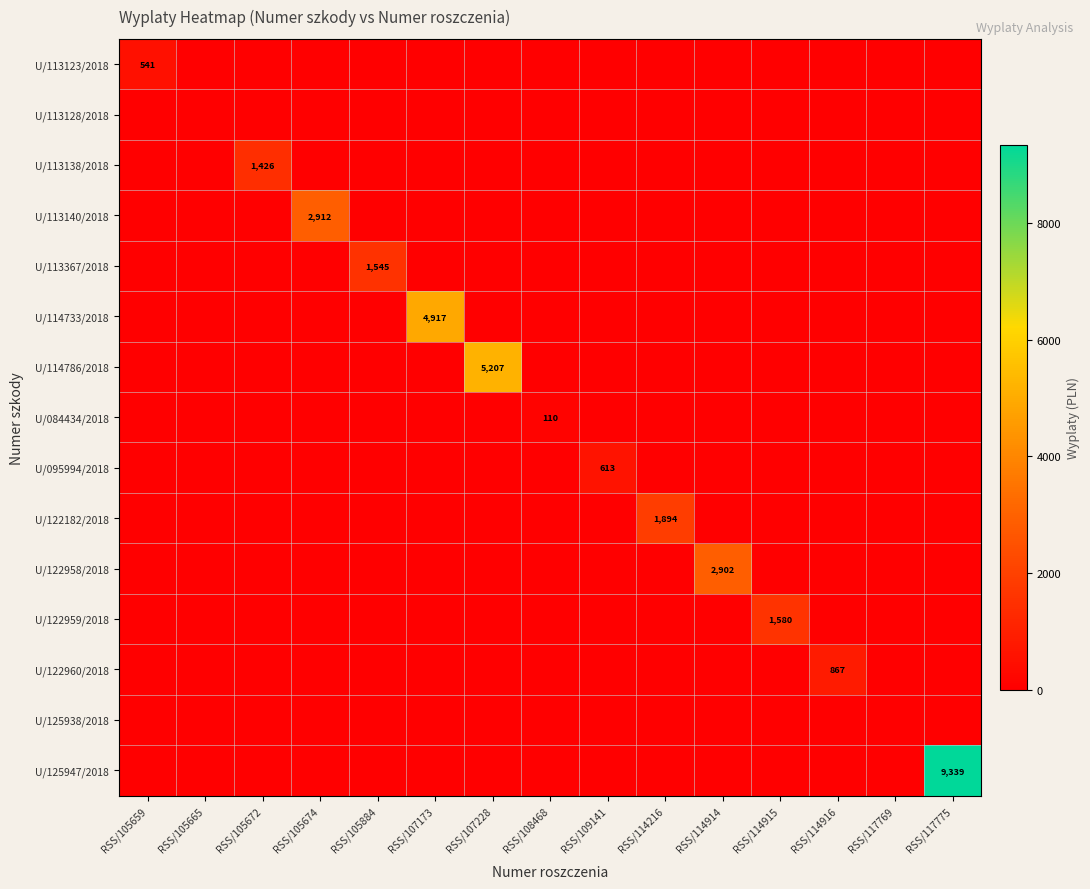

True or false: U/125947/2018 has a value of 4838.1 at RSS/107228.

False